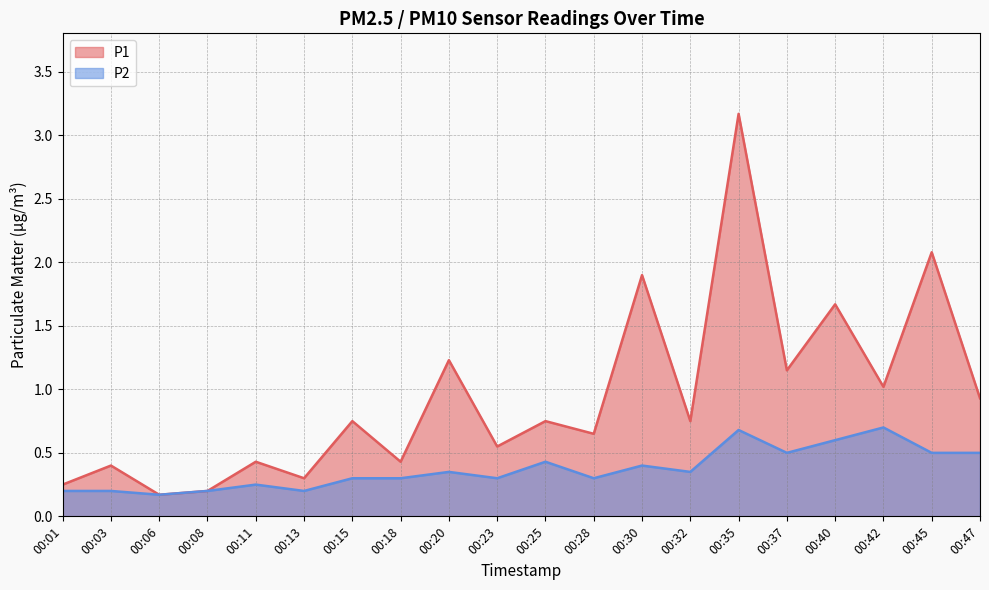

The value of P1 at 00:35 is 1.0. True or false?

False